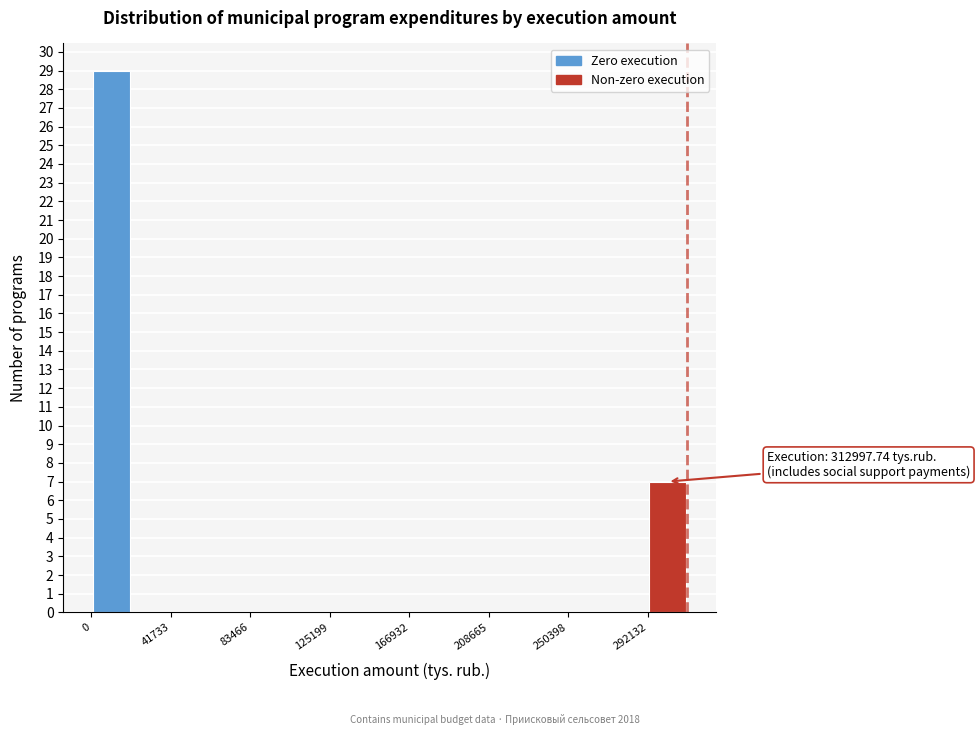

Which range on the x-axis has the tallest bar?

0 to 20000